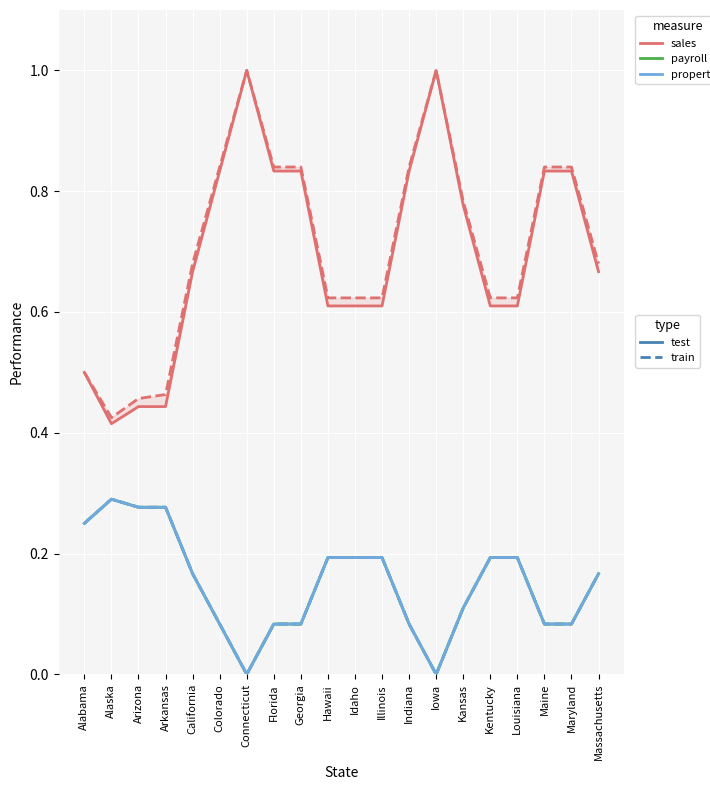

What is the value of the property (test) point at the 12th from the left?

0.2